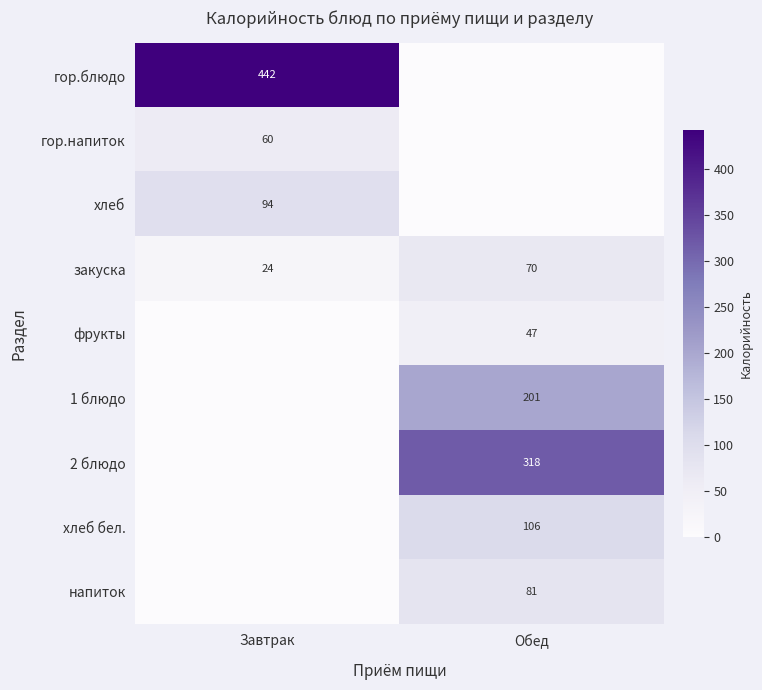

How many distinct data groups are displayed?

9